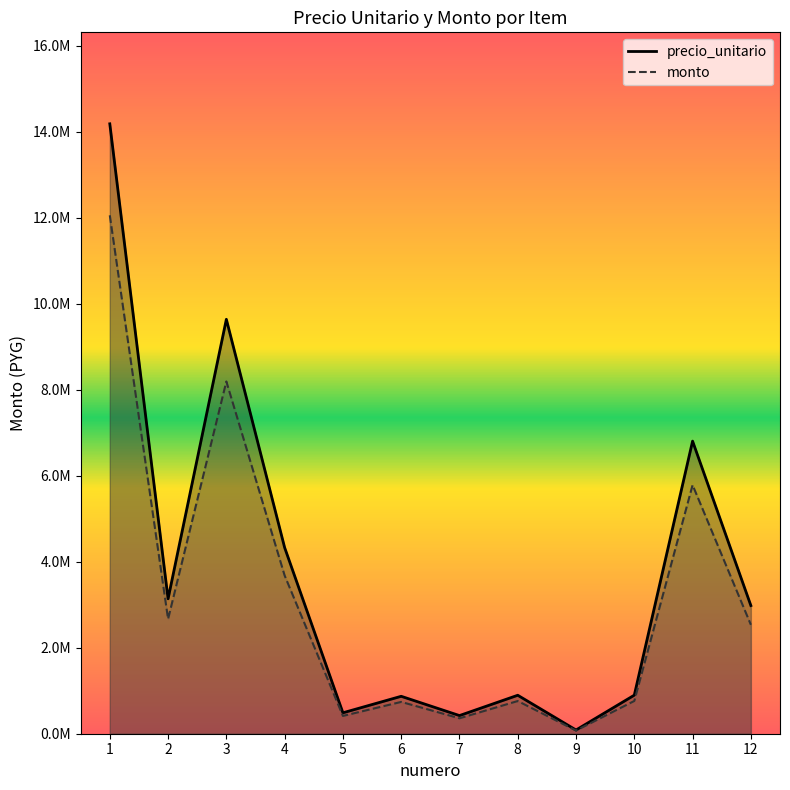

How many values in the monto series are below 2533026?

6